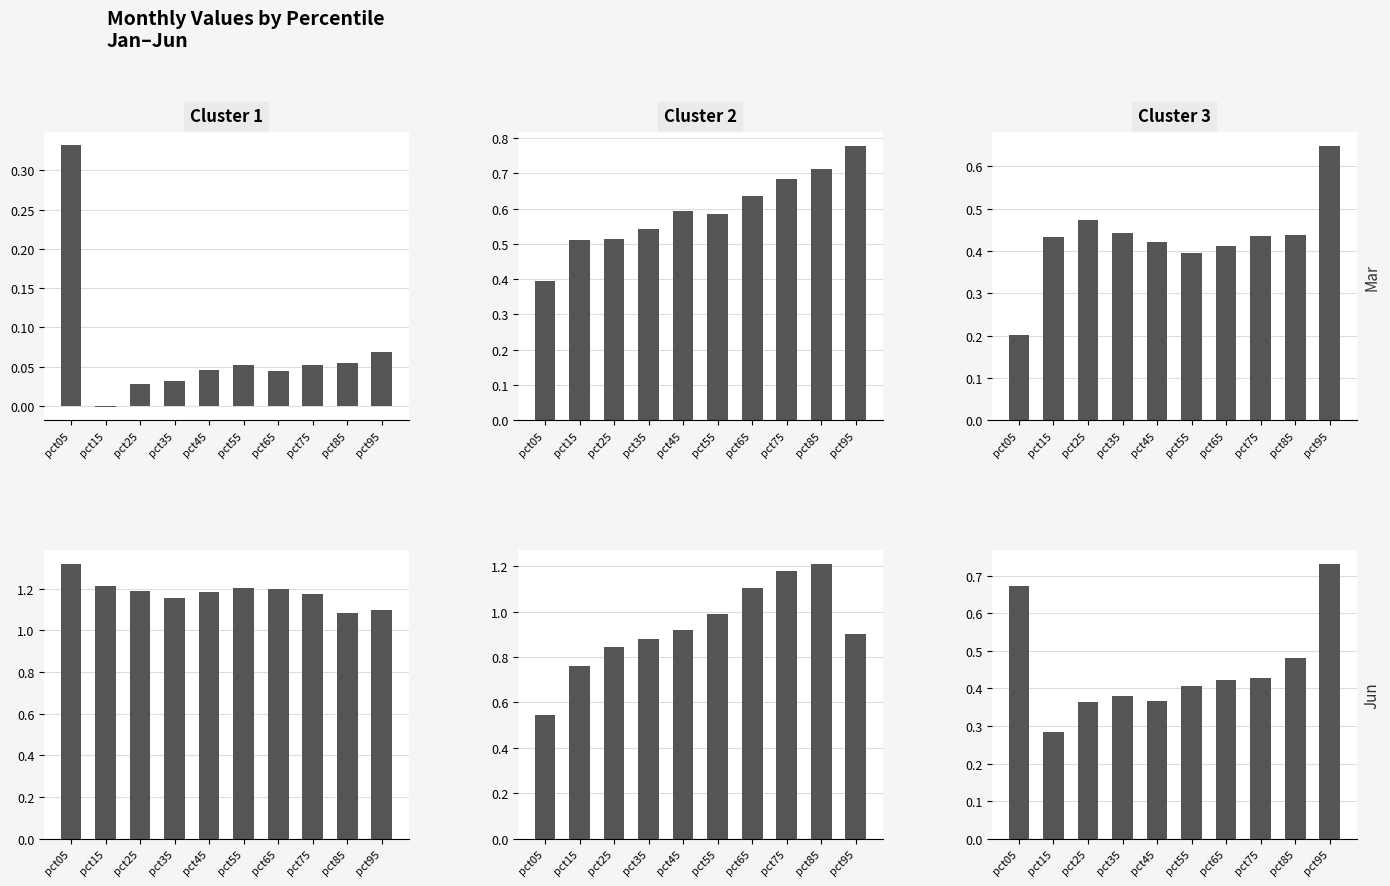

Is it true that Jan equals 0.1 at pct95?

True